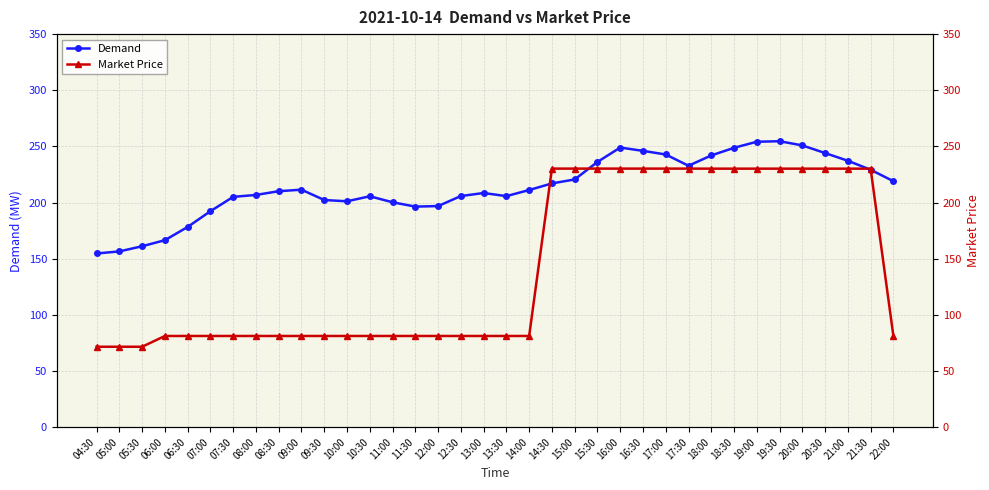

What is the sum of all Demand values?

7700.8